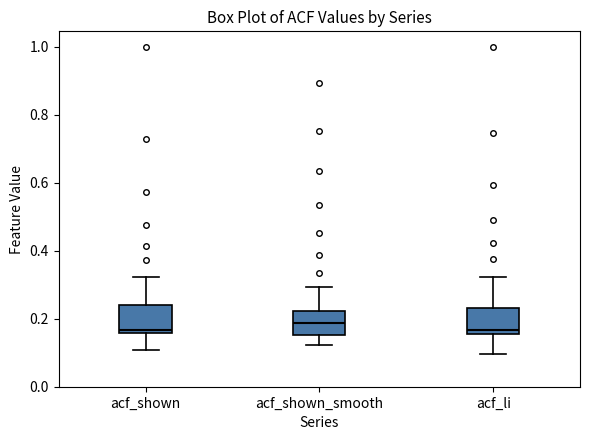

Where is the lower edge of the box for acf_li on the y-axis? The values are not printed on the chart, so give them approximately, as read against the axis.

0.16